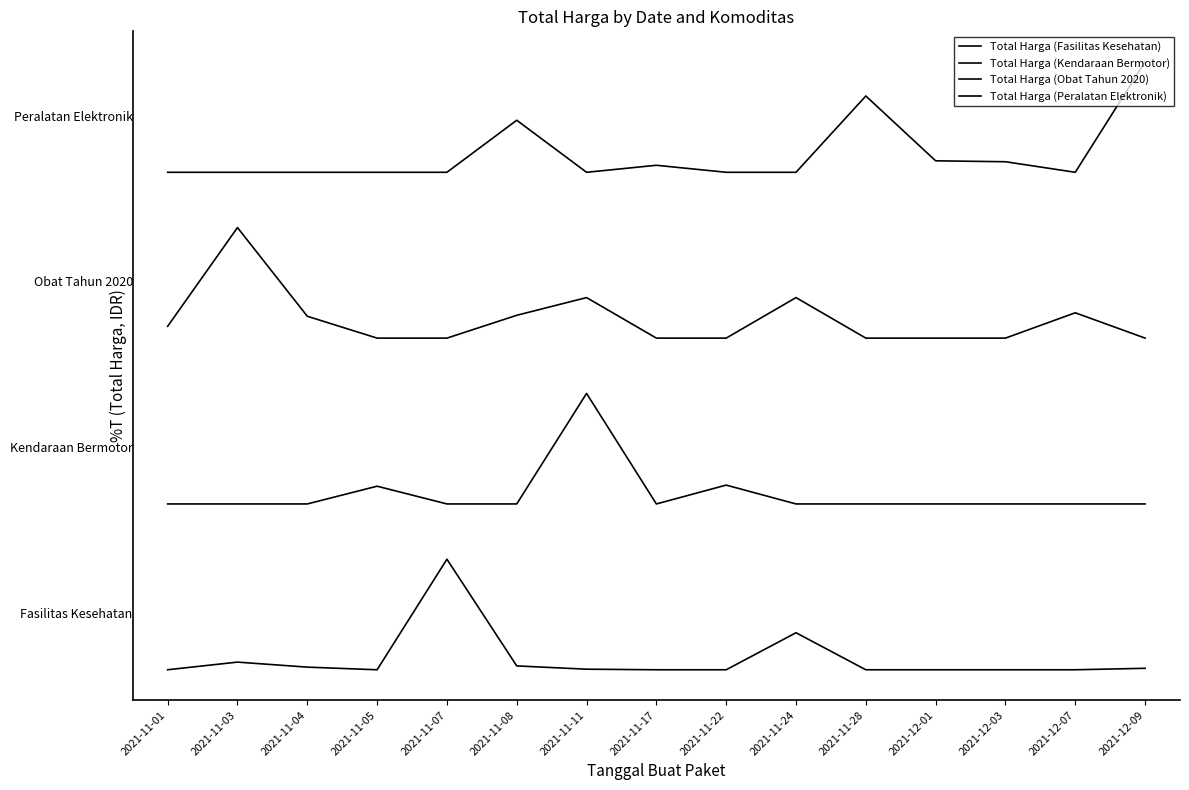

Is this an area chart (filled region under the line)?

No